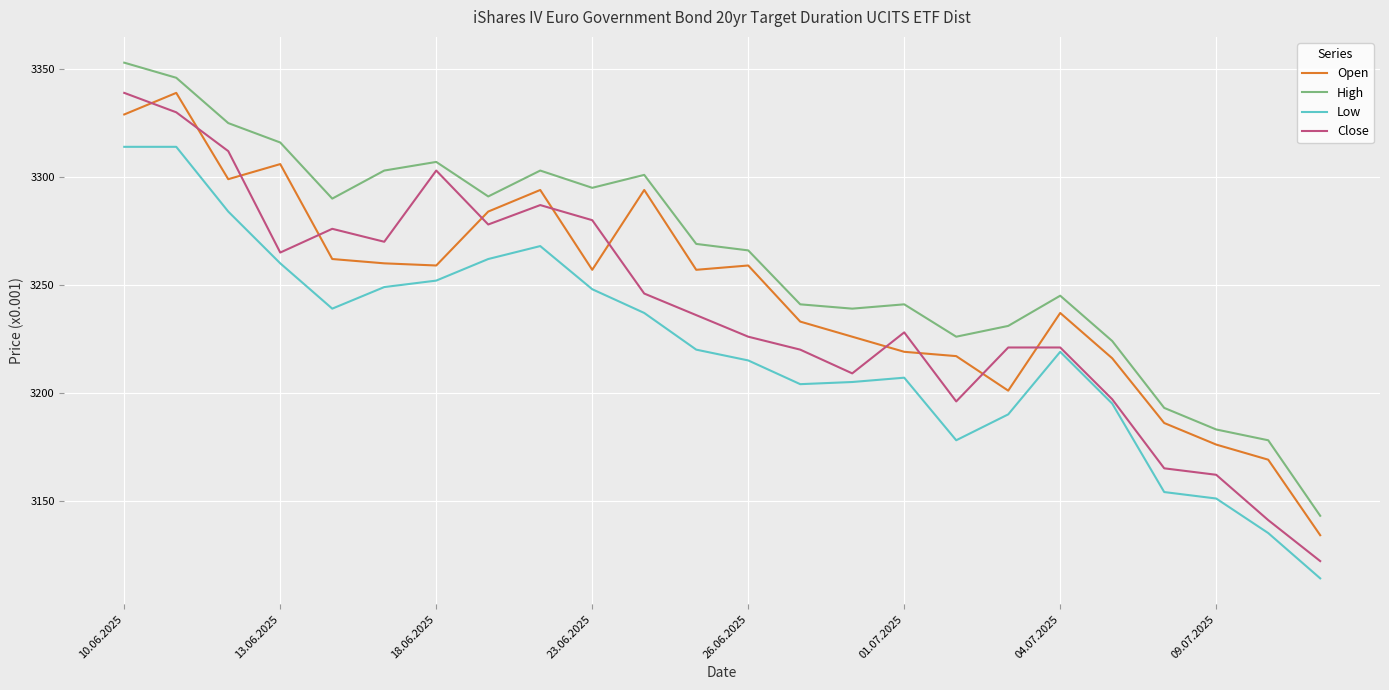

Rank the series by their average value, from lowest to highest.

Low, Close, Open, High